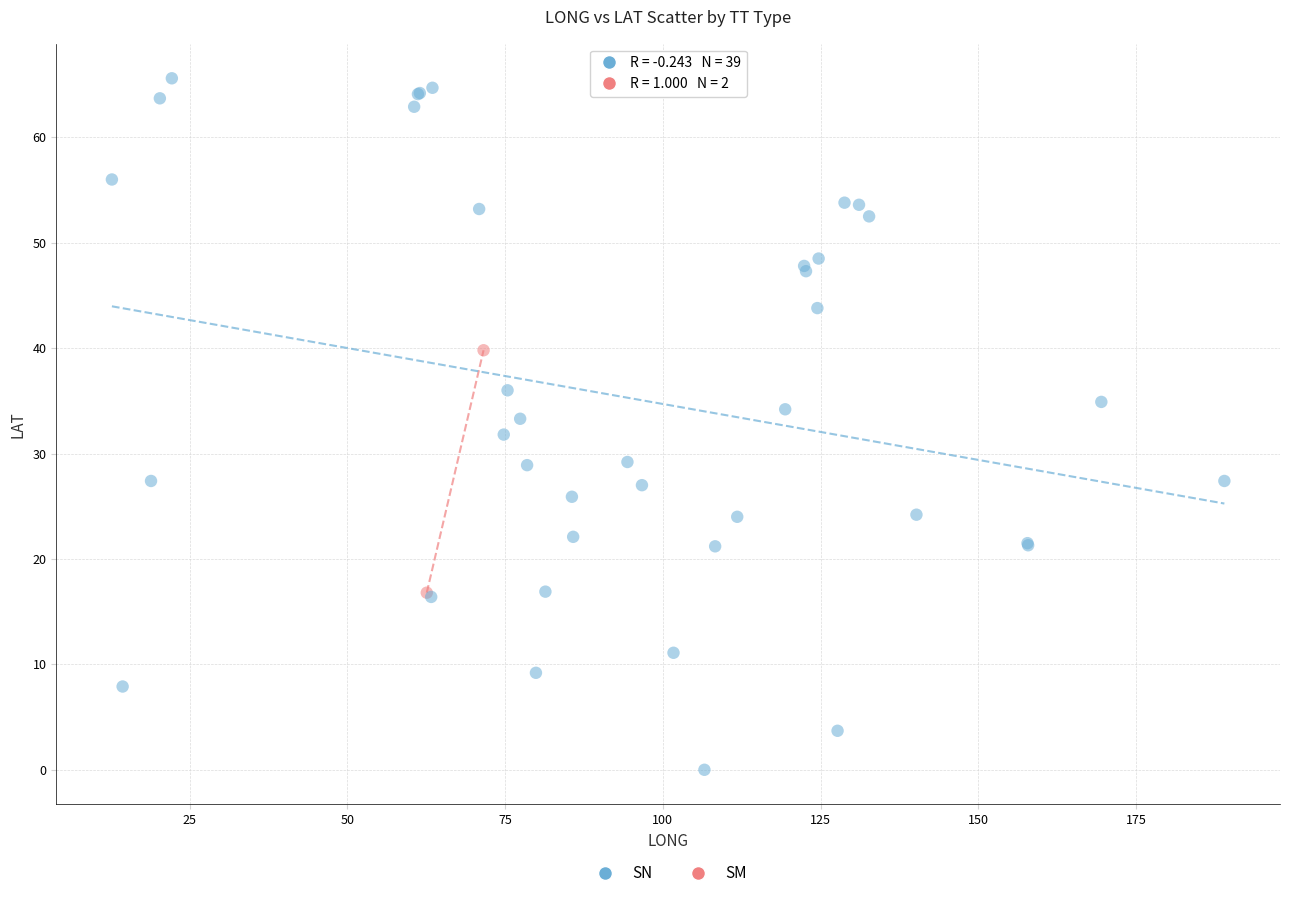

What are all the series names shown in the legend?

SN, SM